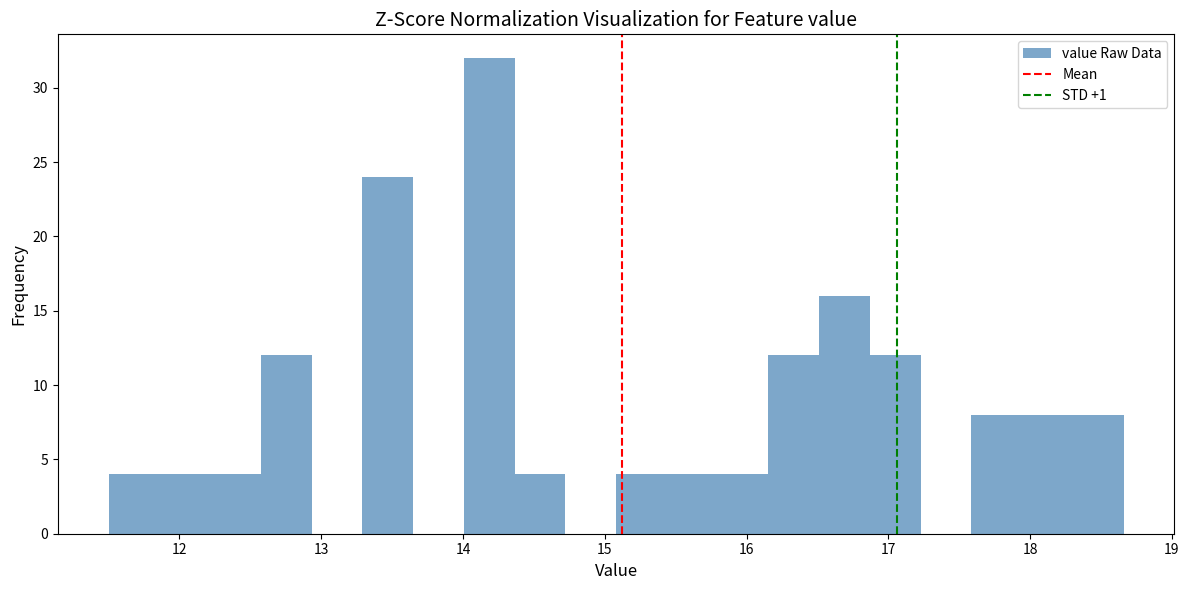

Read against the x-axis, roughly where is the centre of the tallest bar?

14.2